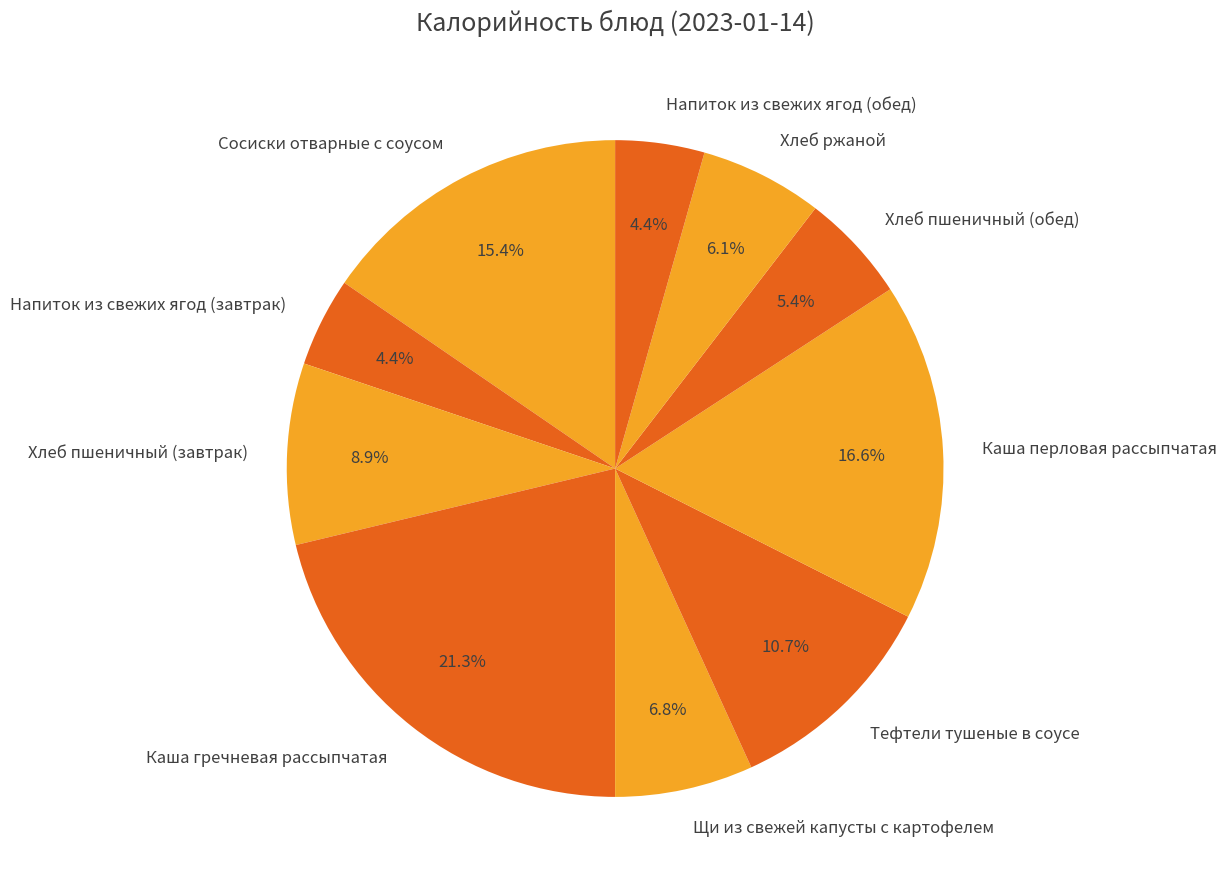

What is the largest slice in the pie chart?

Каша гречневая рассыпчатая